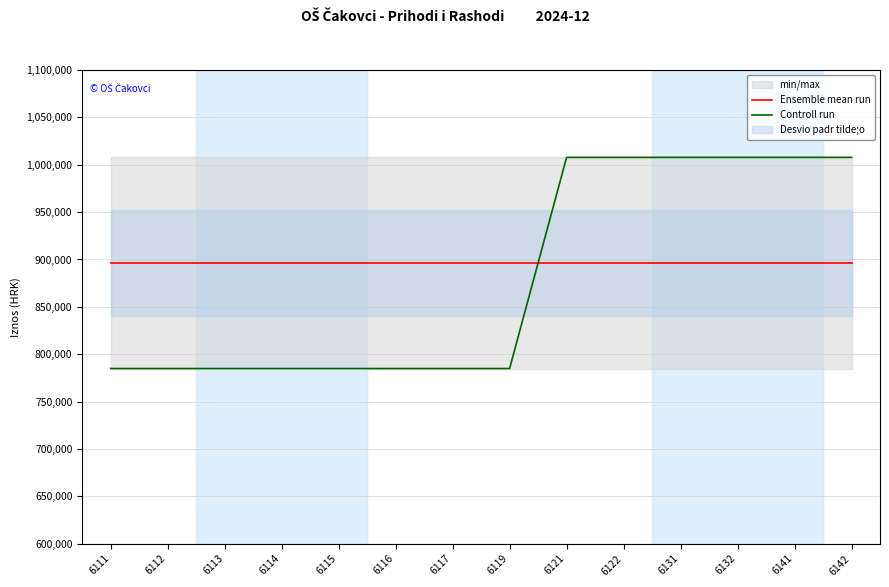

What is the spread (max minus min) of values at 6116?

111448.6